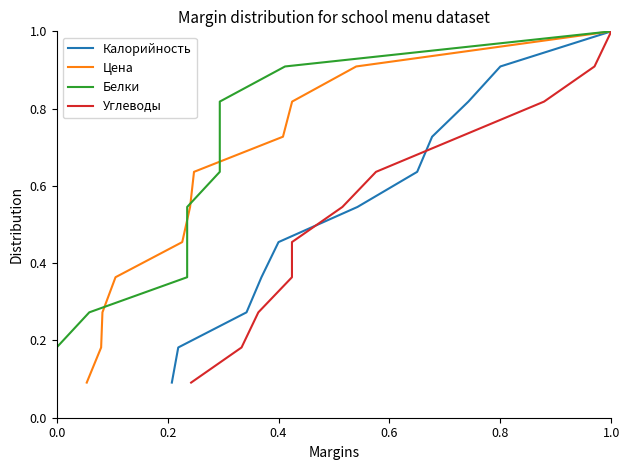

Is the value of Цена at 0.6 greater than the value of Белки at 6?

No